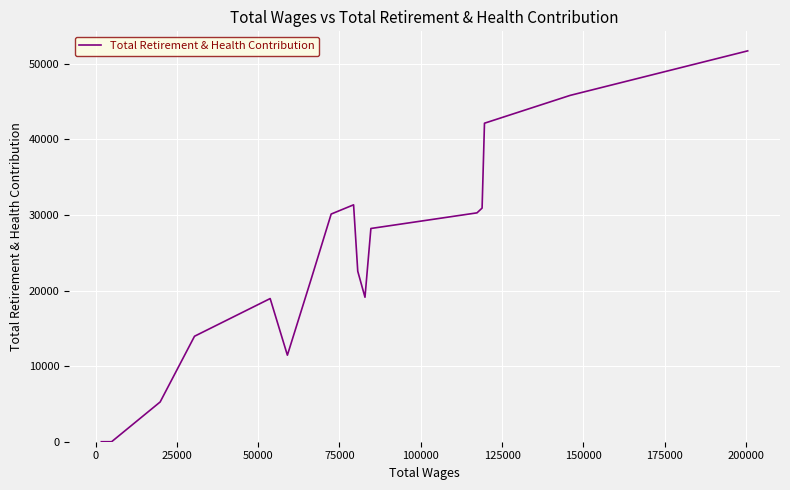

True or false: there are more than 0 points higher than both neighbors.

True